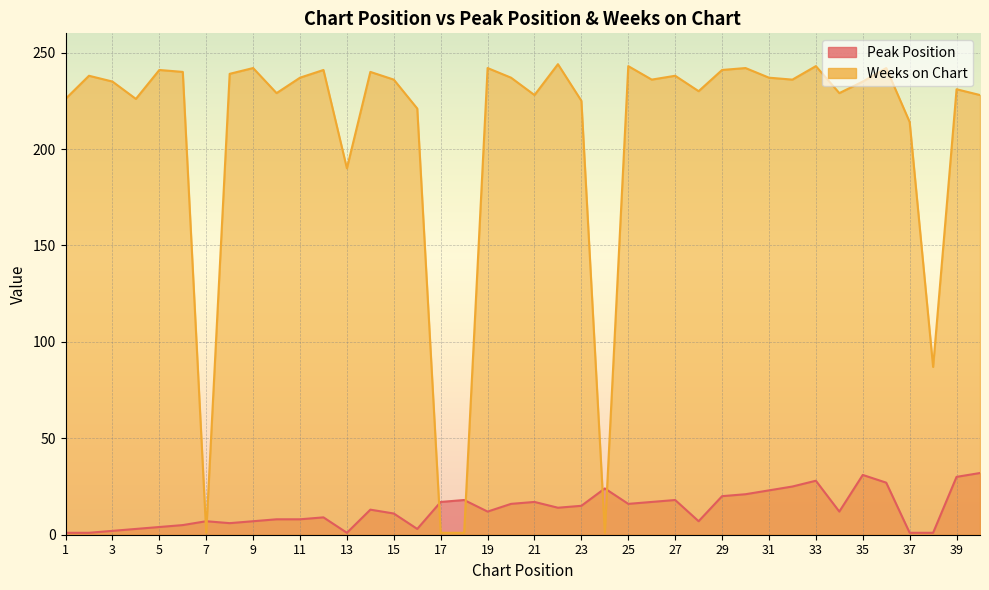

What are all the series names shown in the legend?

Peak Position, Weeks on Chart